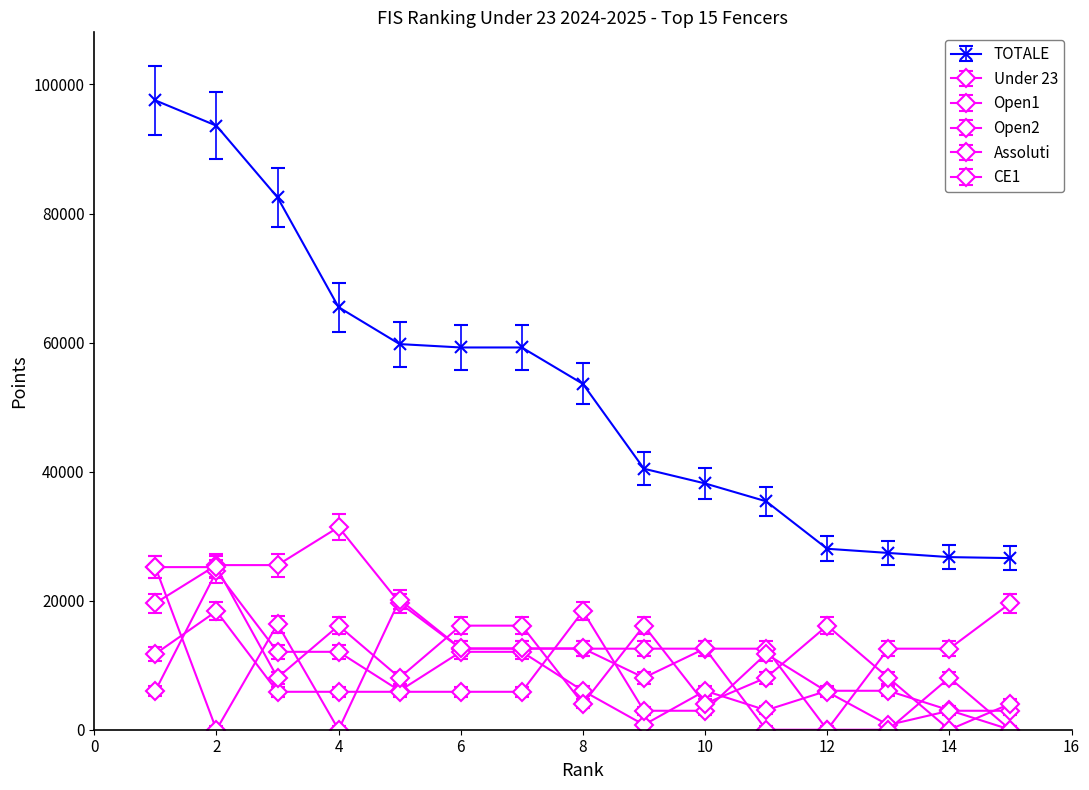

How many lines are shown in the chart?

6